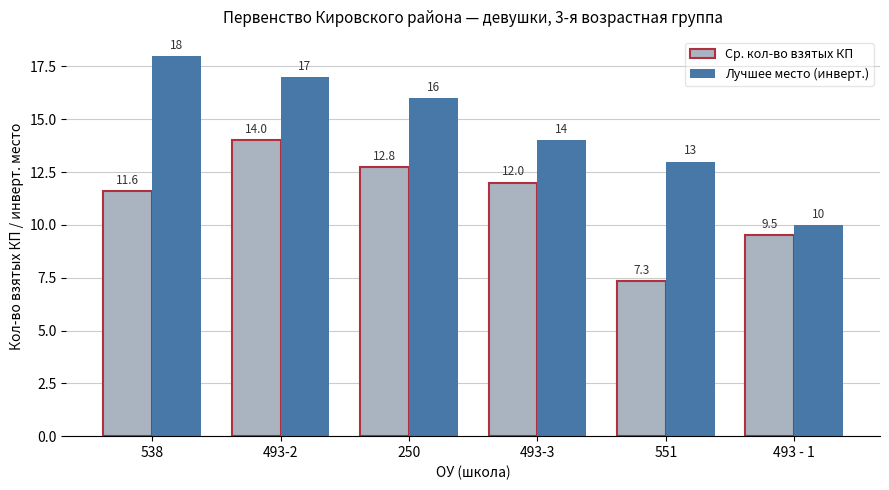

Is it true that Лучшее место (инверт.) equals 3.6 at 493 - 1?

False